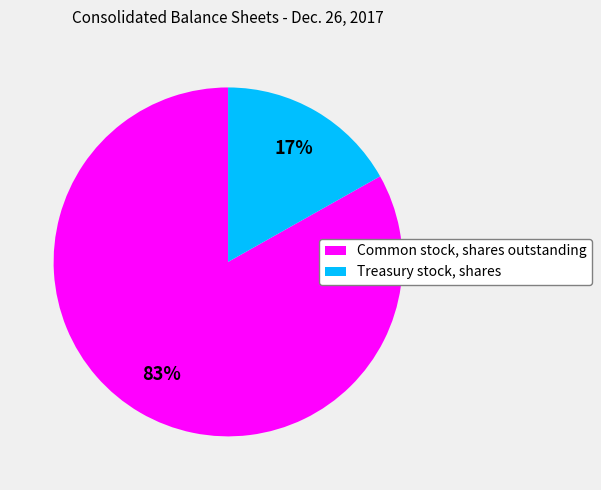

To the nearest percent, what is the combined percentage of Common stock, shares outstanding and Treasury stock, shares?

100%